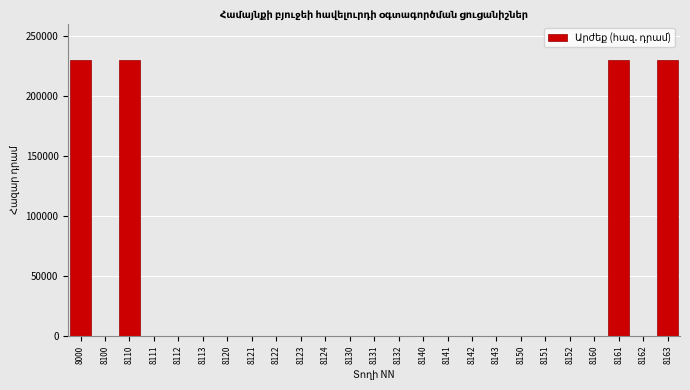

Reading left to right, list all the values displayed in this chart.

8000=229449.1	8100=0.0	8110=229449.1	8111=0.0	8112=0.0	8113=0.0	8120=0.0	8121=0.0	8122=0.0	8123=0.0	8124=0.0	8130=0.0	8131=0.0	8132=0.0	8140=0.0	8141=0.0	8142=0.0	8143=0.0	8150=0.0	8151=0.0	8152=0.0	8160=0.0	8161=229449.1	8162=0.0	8163=229449.1